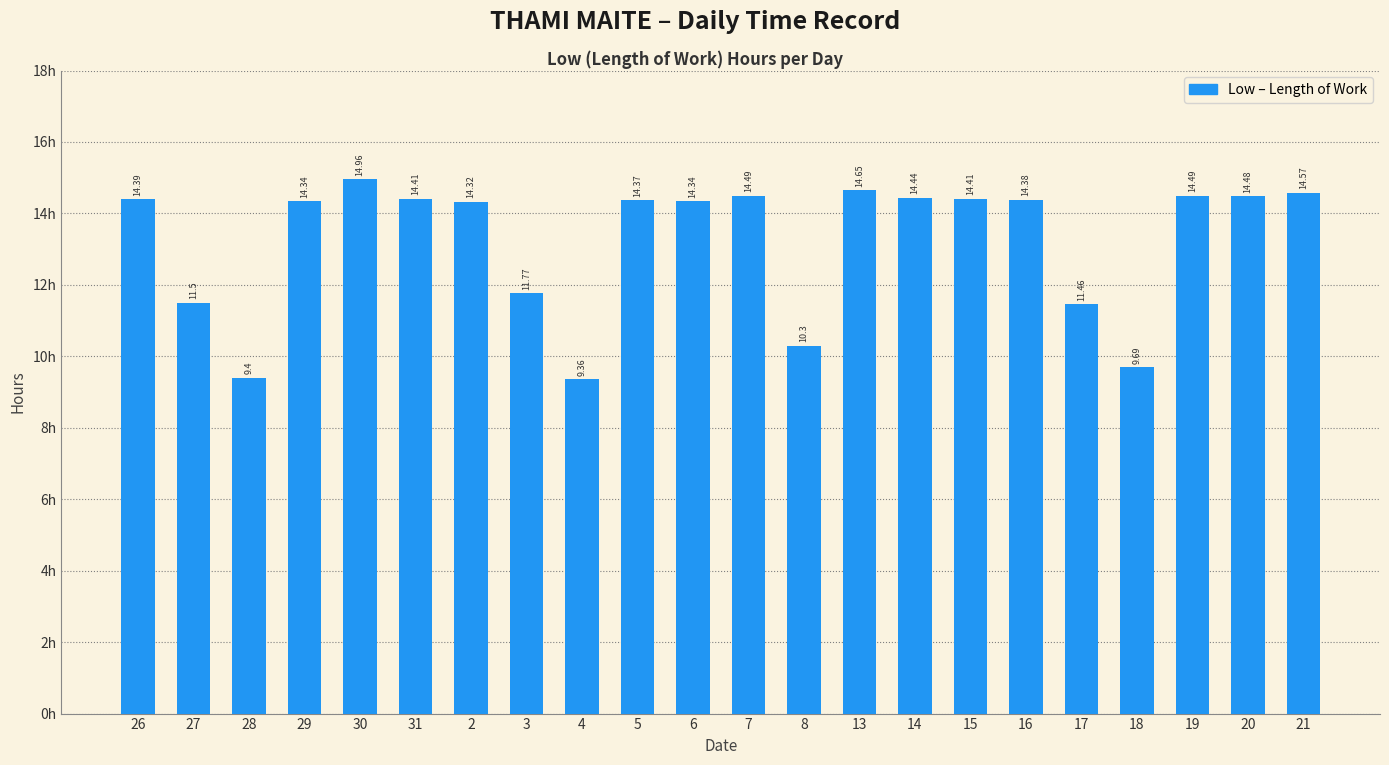

What is the difference between the maximum and second lowest values?

5.6